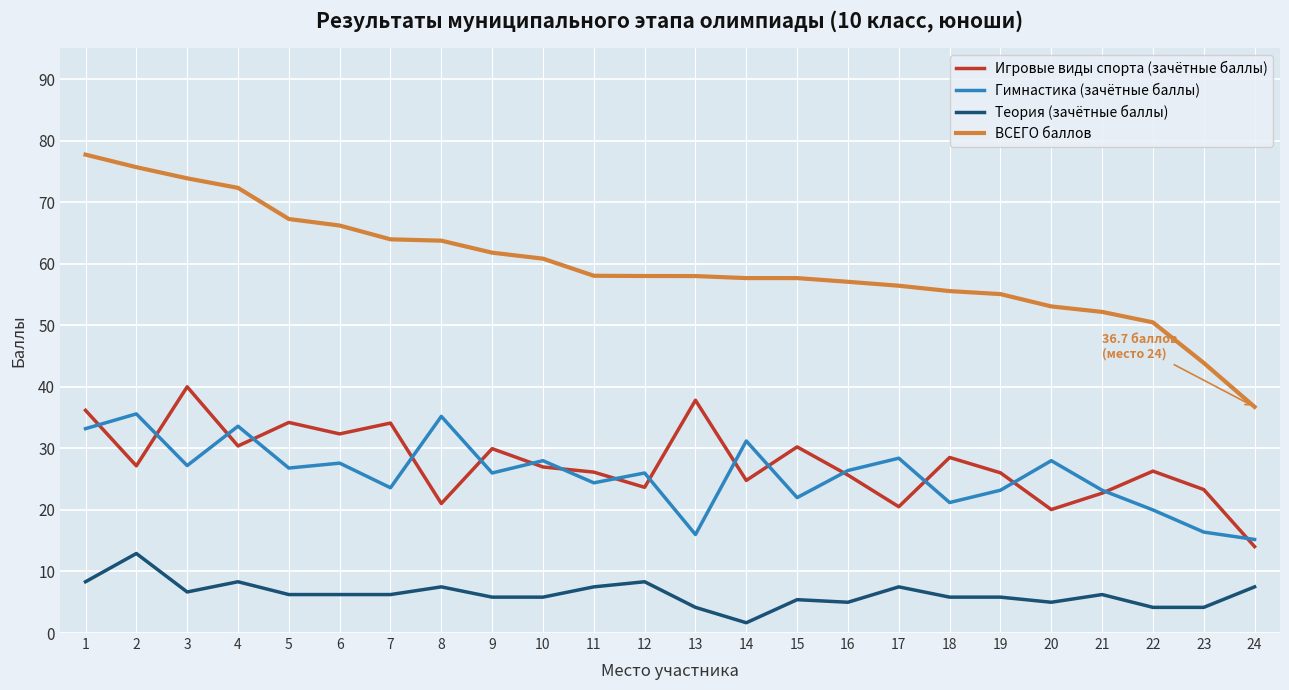

List the series in order of their peak value, lowest first.

Теория (зачётные баллы), Гимнастика (зачётные баллы), Игровые виды спорта (зачётные баллы), ВСЕГО баллов